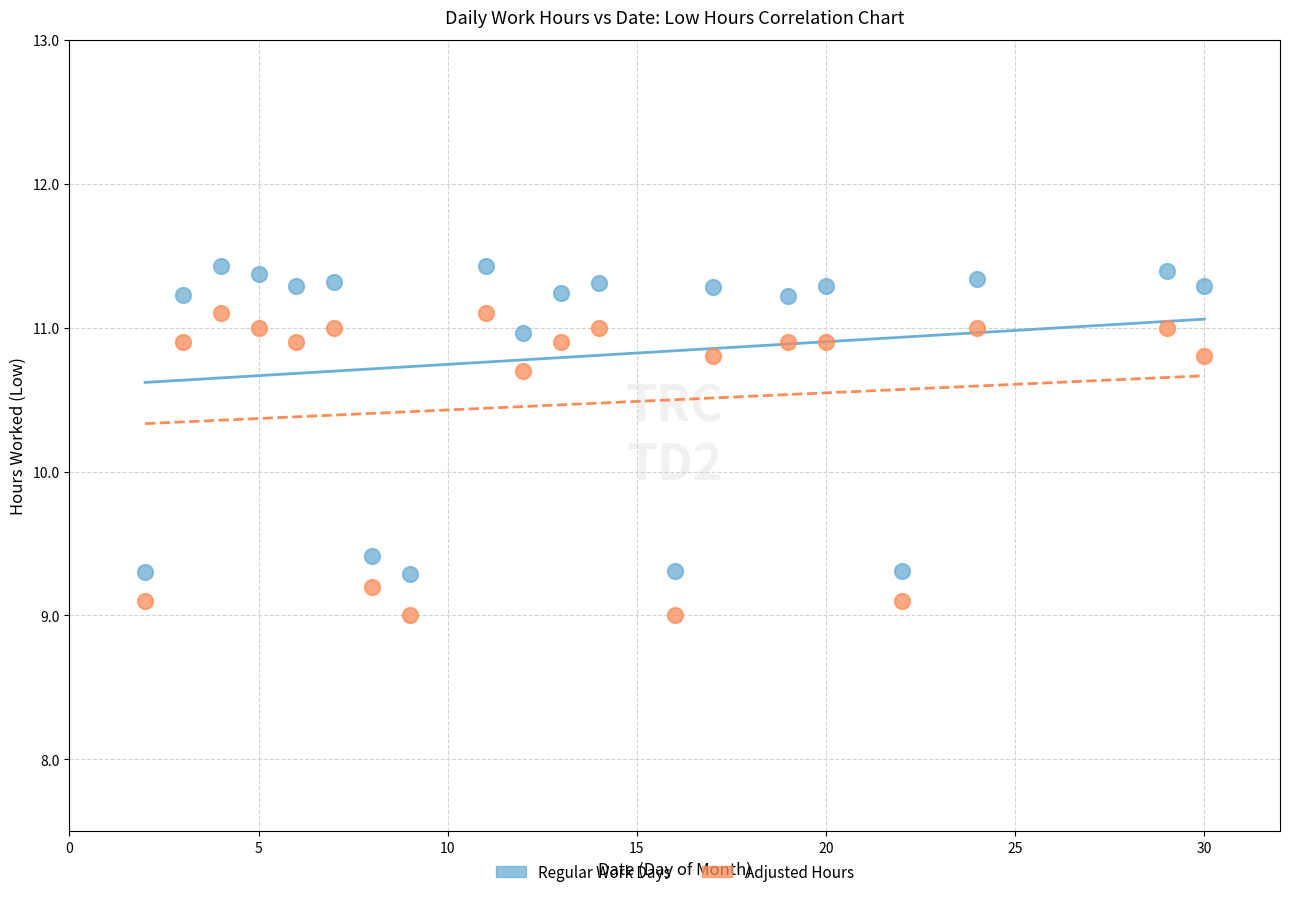

Across all data points, what is the range of X values (max minus min)?

28.0